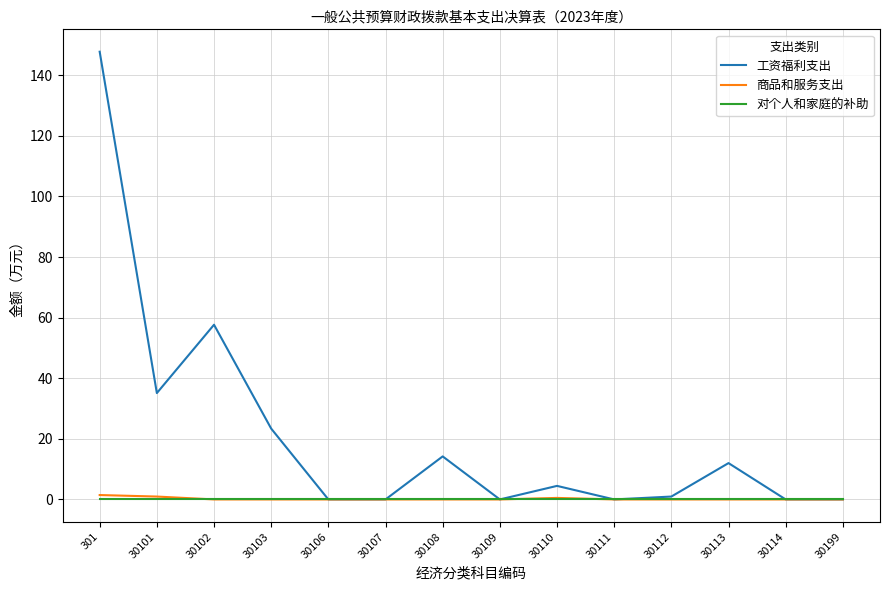

At which category is the sum across all series the highest?

301